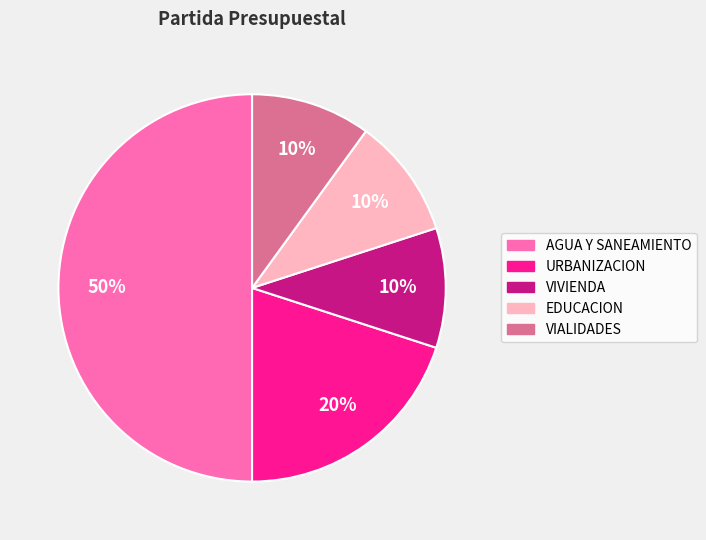

Is it true that URBANIZACION is 32% of the pie?

False